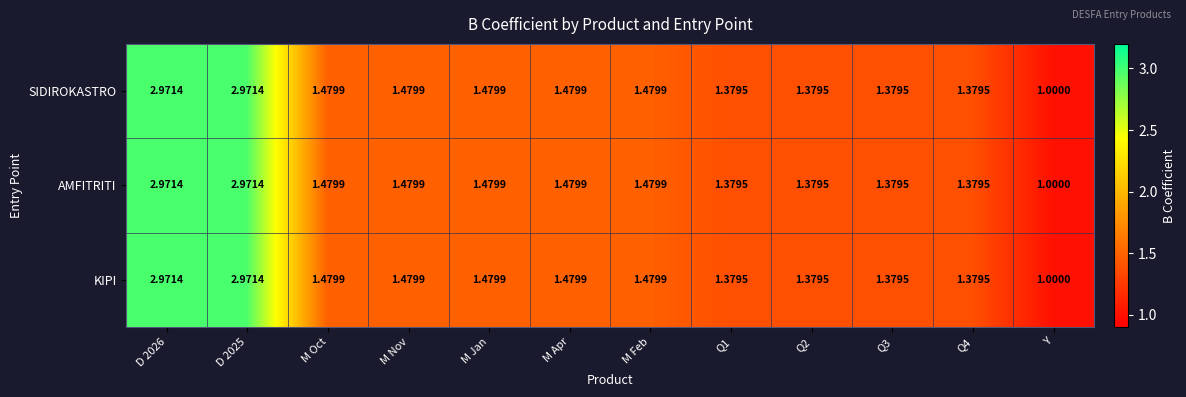

At which label is KIPI closest to 1?

Y